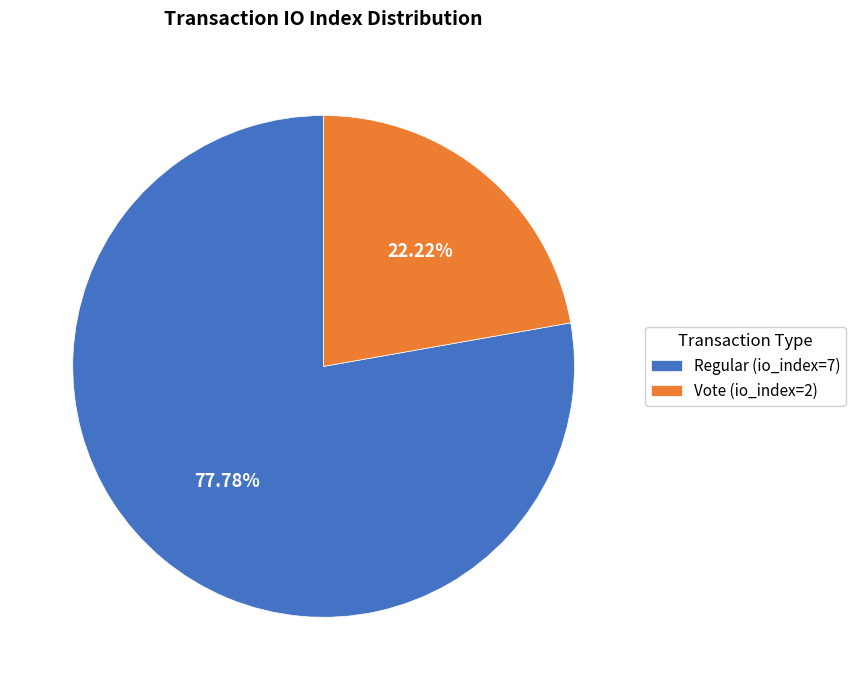

Which has a higher value, Vote (io_index=2) or Regular (io_index=7)?

Regular (io_index=7)